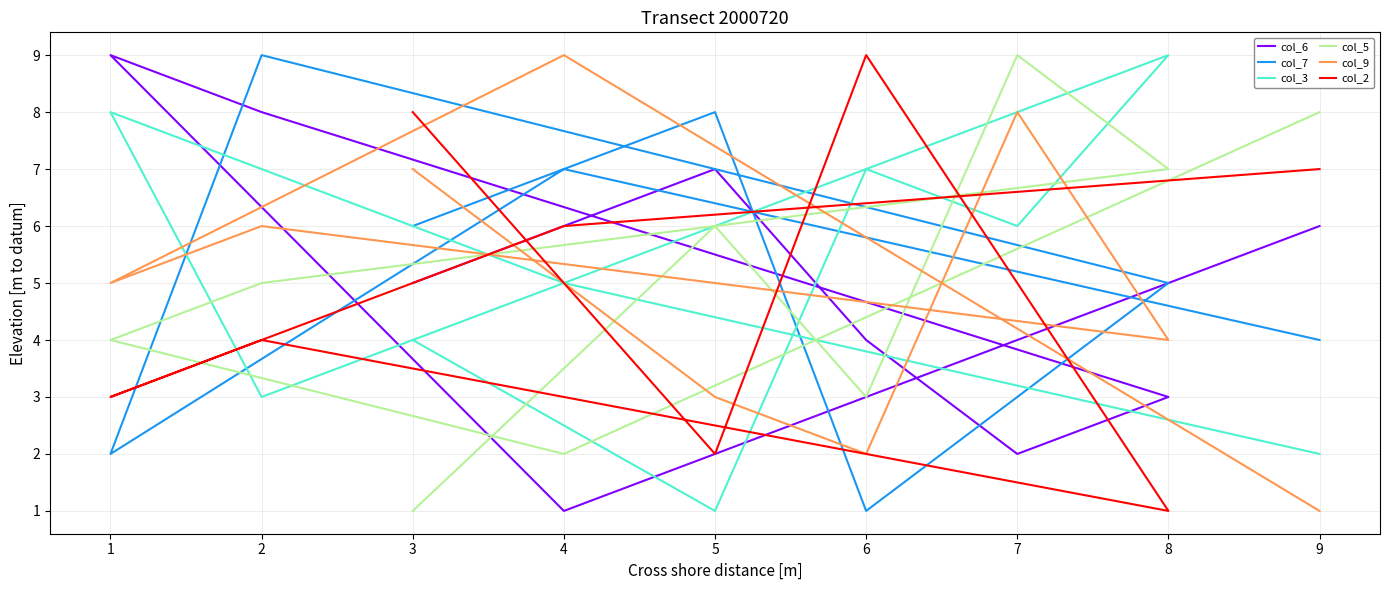

Which has a higher value, 6 or 7?

6